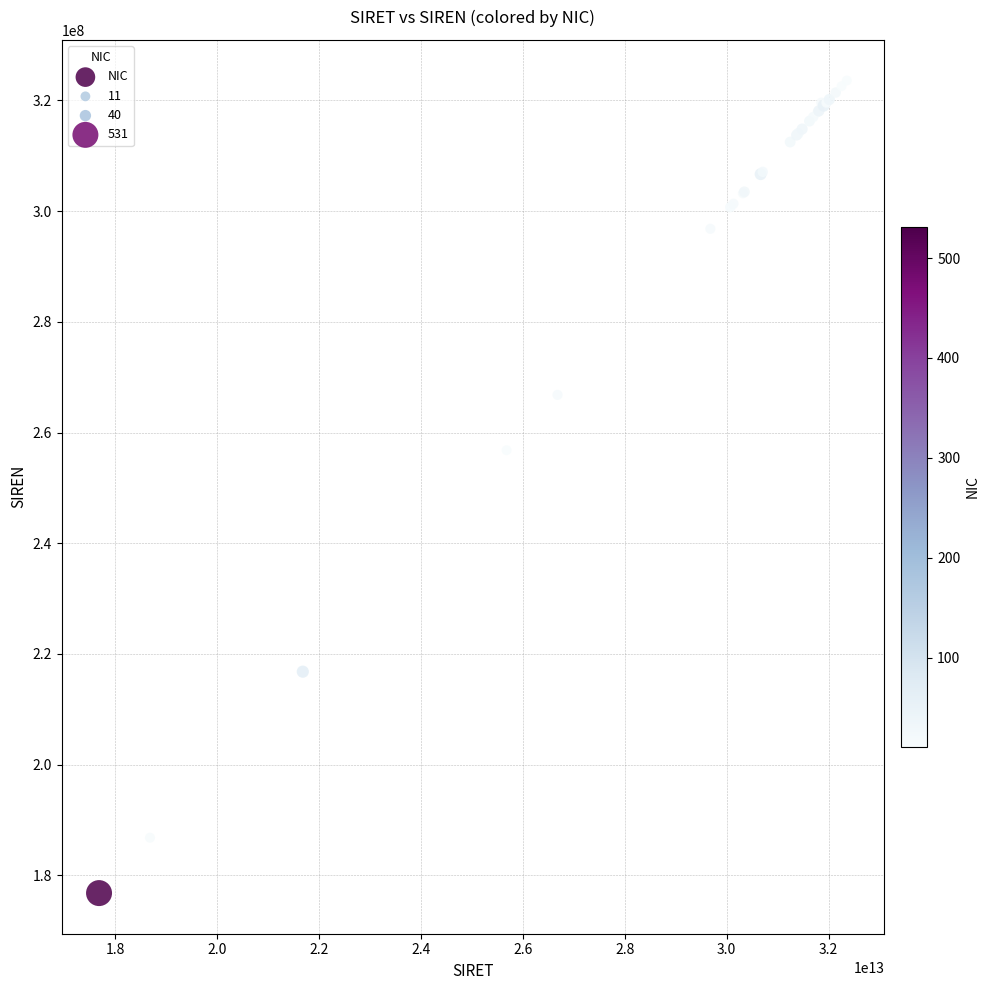

What Y value in the scatter plot is closest to 250194181?

256802638